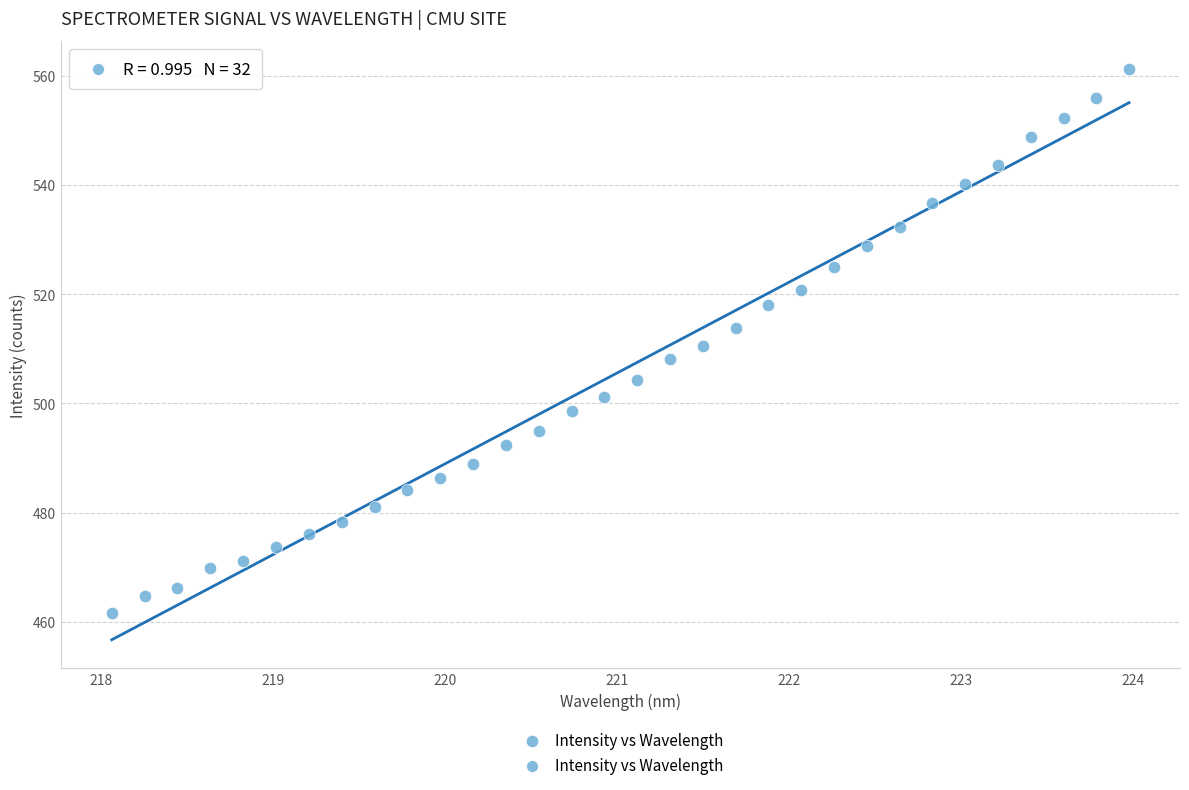

What is the range of Y values (max minus min)?

99.6